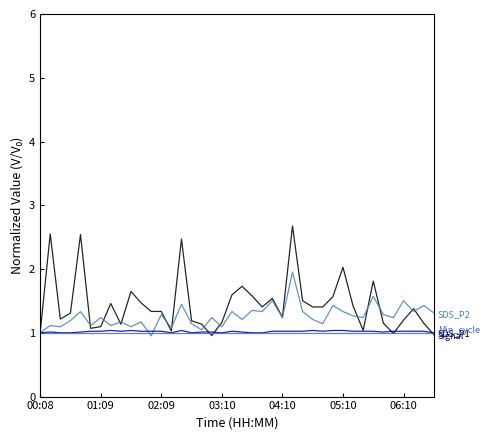

What is the greatest value displayed?

2.7